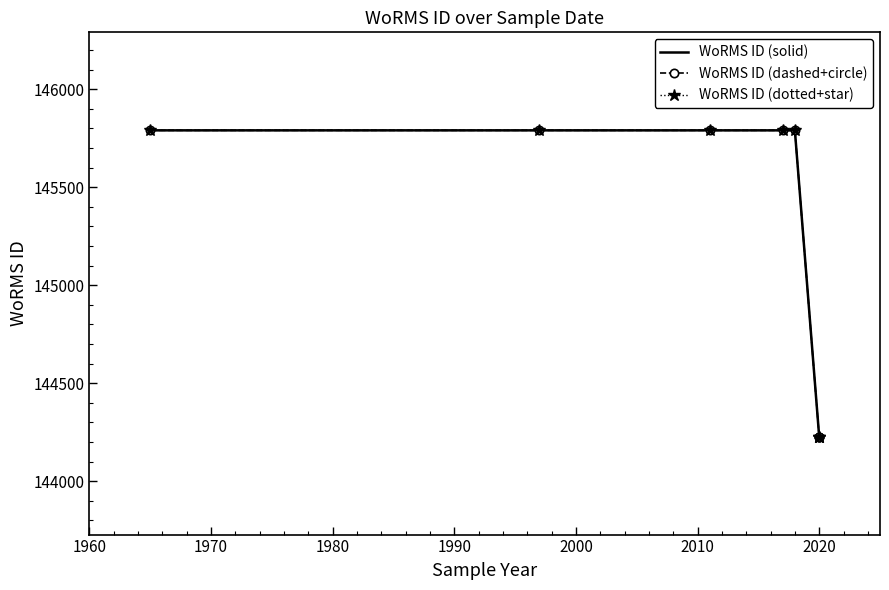

True or false: WoRMS ID (dotted+star) and WoRMS ID (dashed+circle) cross at least once.

False